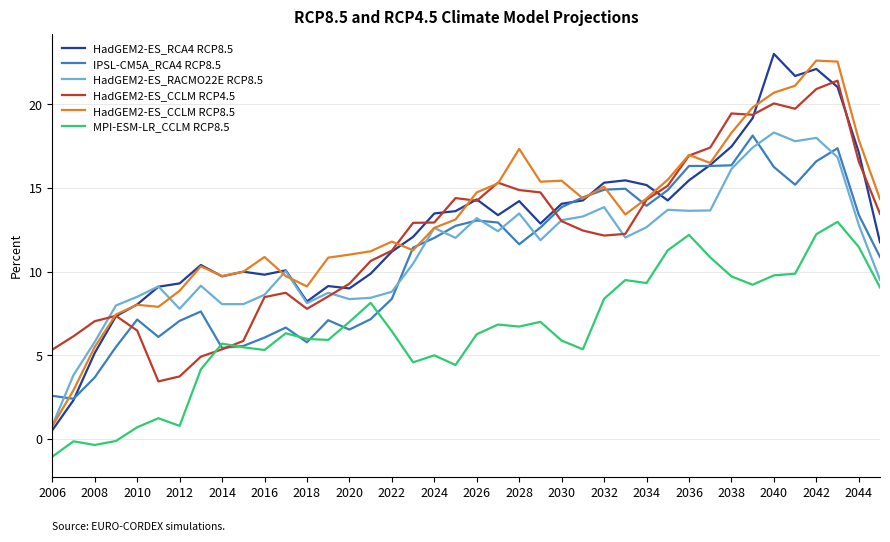

What is the lowest value of the HadGEM2-ES_CCLM RCP8.5 series?

0.8